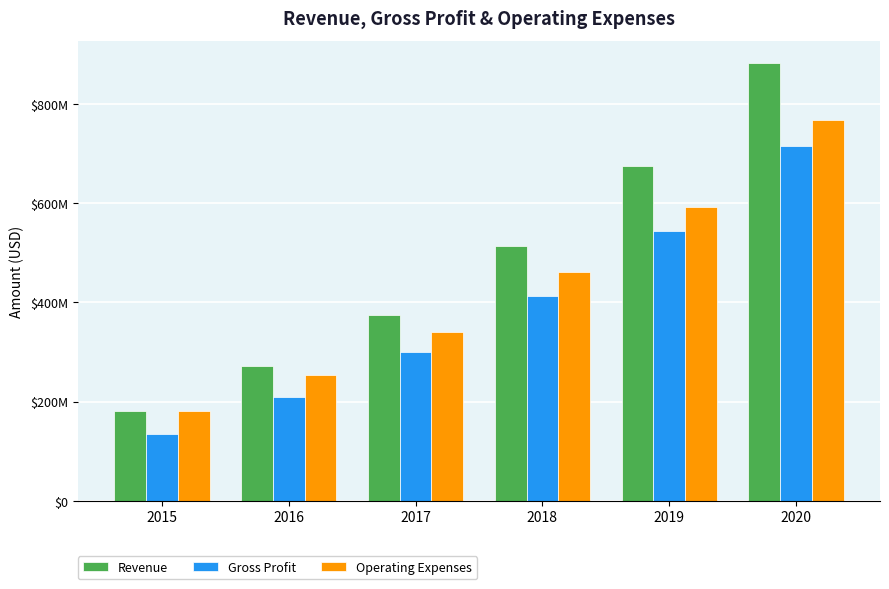

Are the bars horizontal?

No